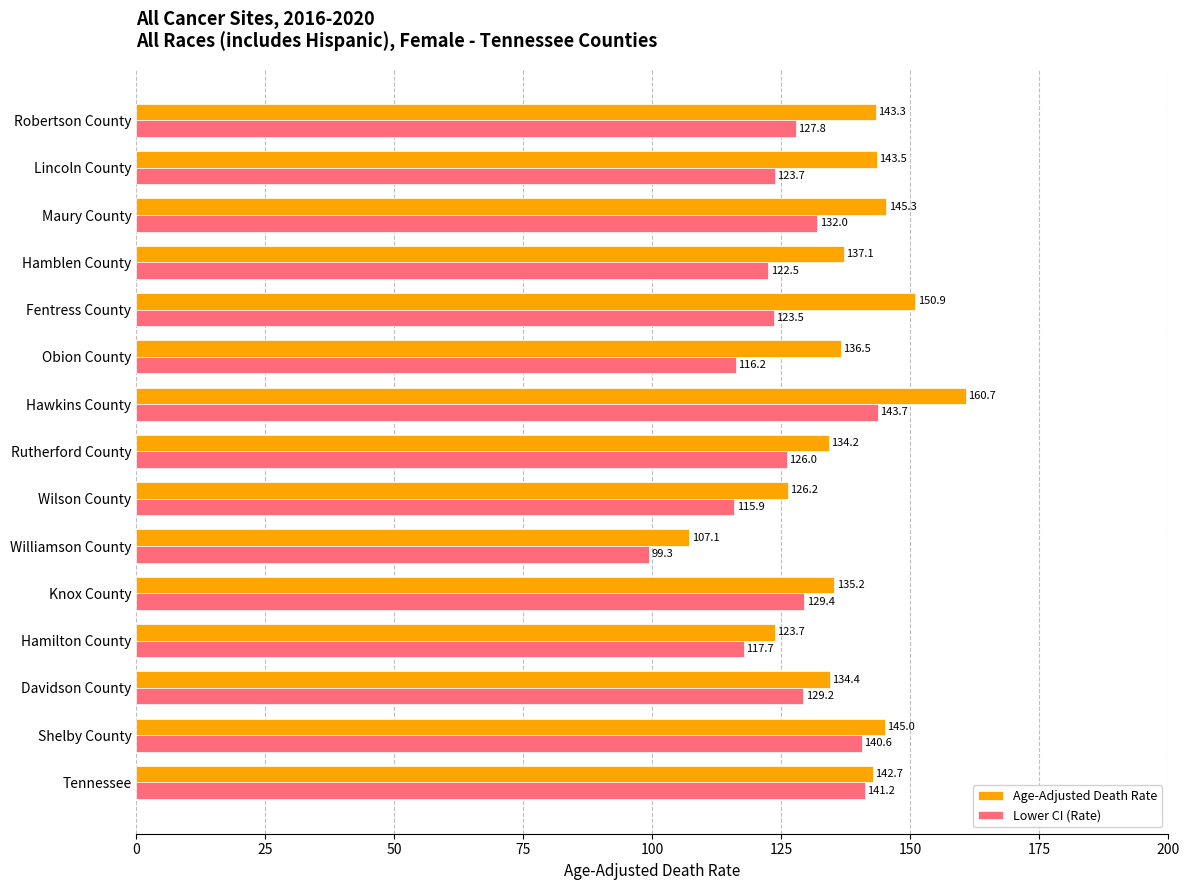

Which category has the highest value in the Age-Adjusted Death Rate series?

Hawkins County